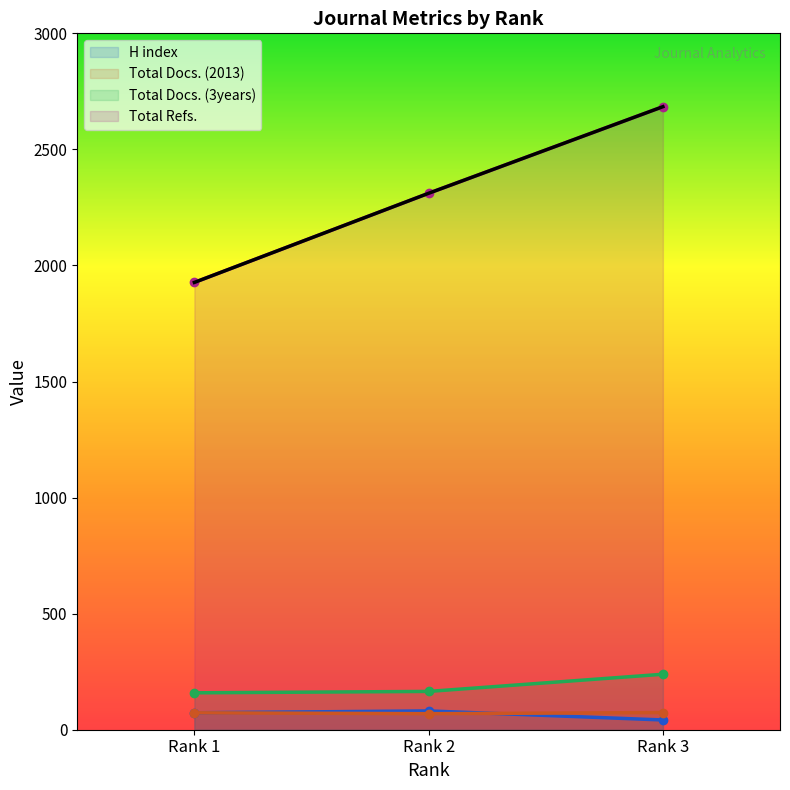

How many categories are shown in the chart?

3